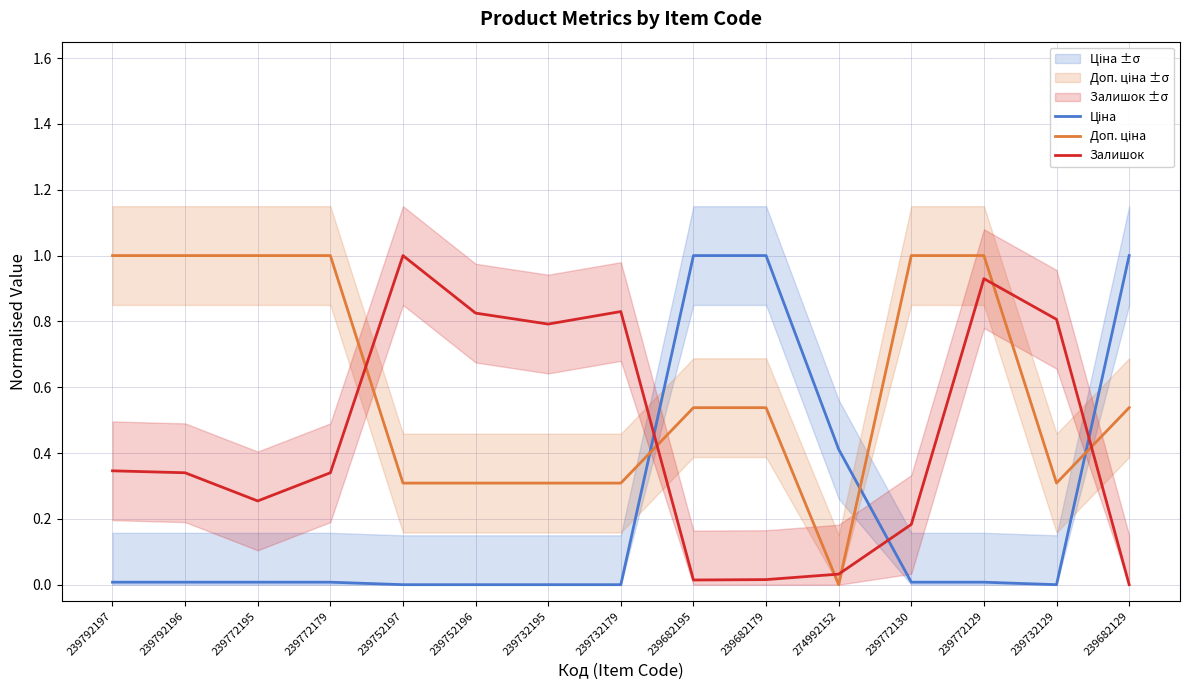

What is the label of the 10th point from the right?

239752196